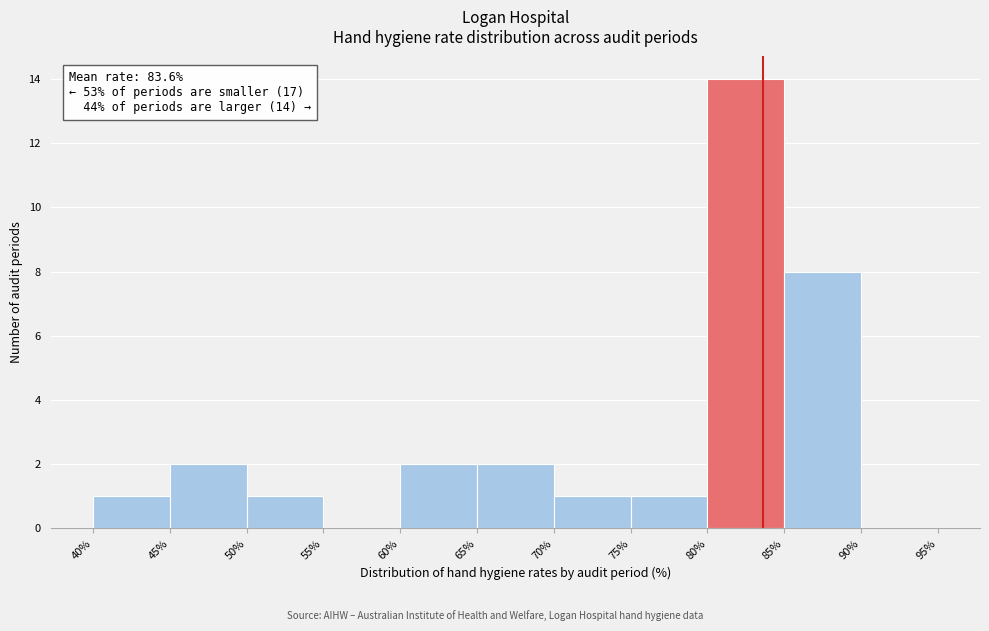

Over which range of the x-axis is the bar tallest?

80% to 85%